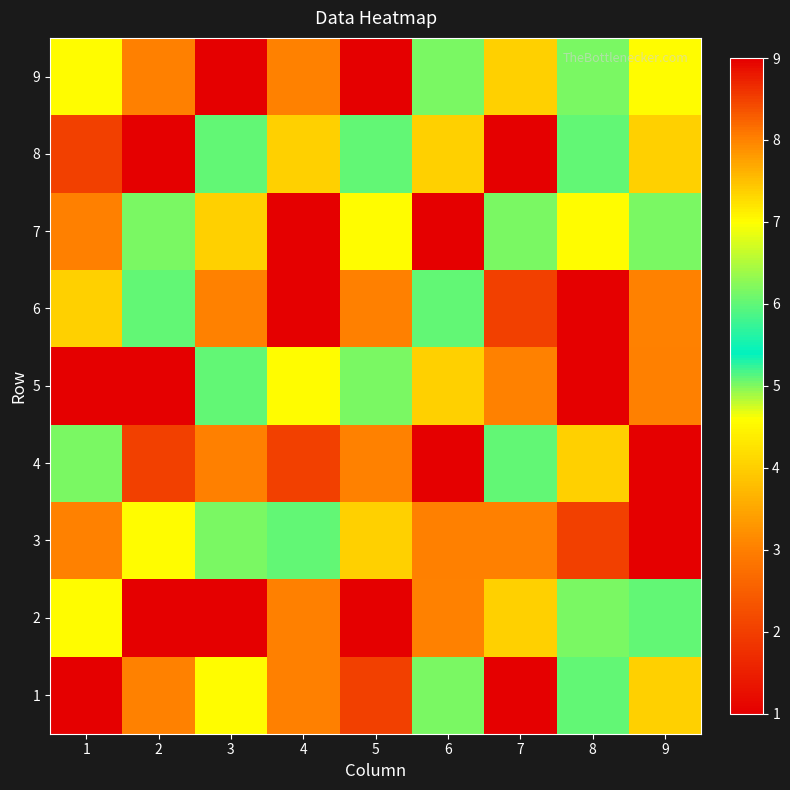

Reading left to right, list all the values displayed in this chart.

9: 1=7	2=3	3=1	4=8	5=1	6=5	7=4	8=5	9=7
8: 1=2	2=1	3=6	4=4	5=6	6=4	7=9	8=6	9=4
7: 1=3	2=5	3=4	4=9	5=7	6=1	7=5	8=7	9=5
6: 1=4	2=6	3=8	4=1	5=3	6=6	7=2	8=9	9=8
5: 1=1	2=9	3=6	4=7	5=5	6=4	7=8	8=9	9=3
4: 1=5	2=2	3=3	4=2	5=8	6=9	7=6	8=4	9=1
3: 1=8	2=7	3=5	4=6	5=4	6=3	7=3	8=2	9=9
2: 1=7	2=1	3=9	4=3	5=1	6=8	7=4	8=5	9=6
1: 1=9	2=8	3=7	4=3	5=2	6=5	7=1	8=6	9=4